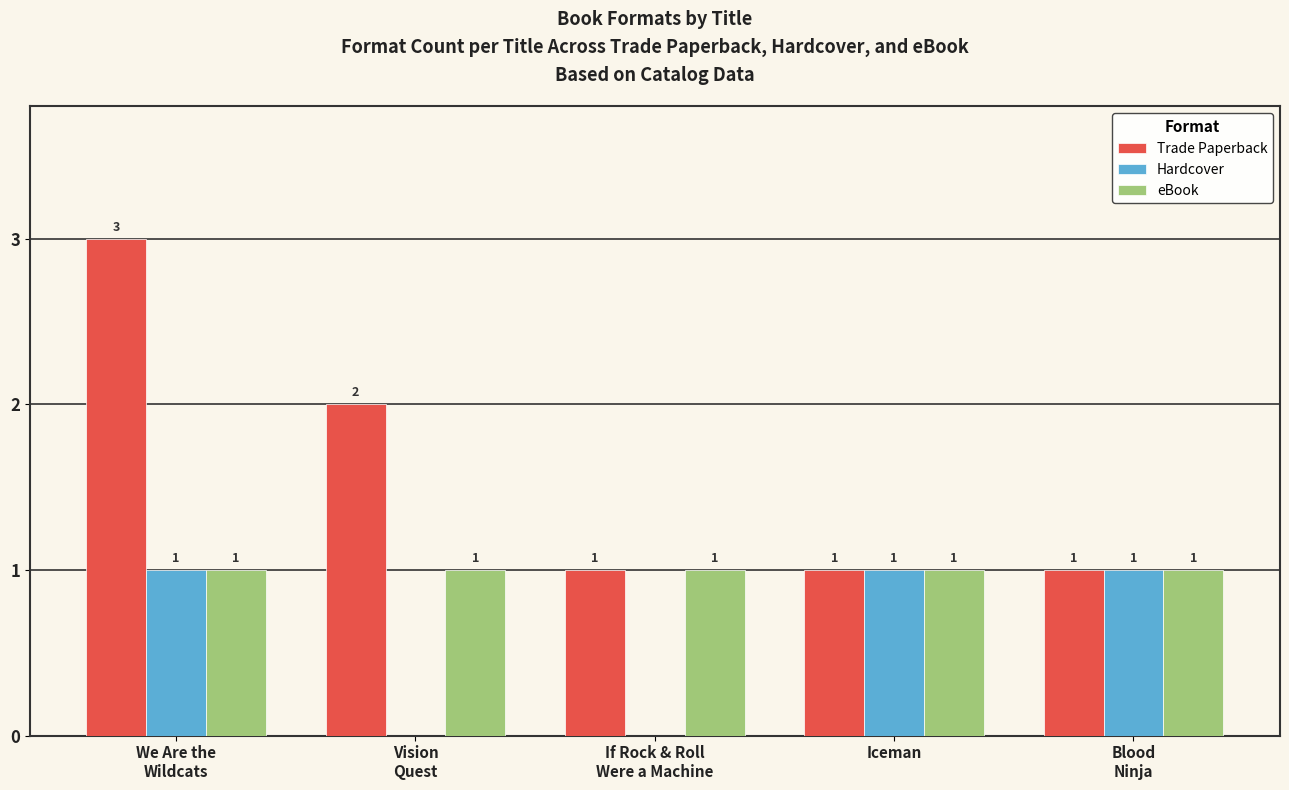

Which series has the largest total across all categories?

Trade Paperback